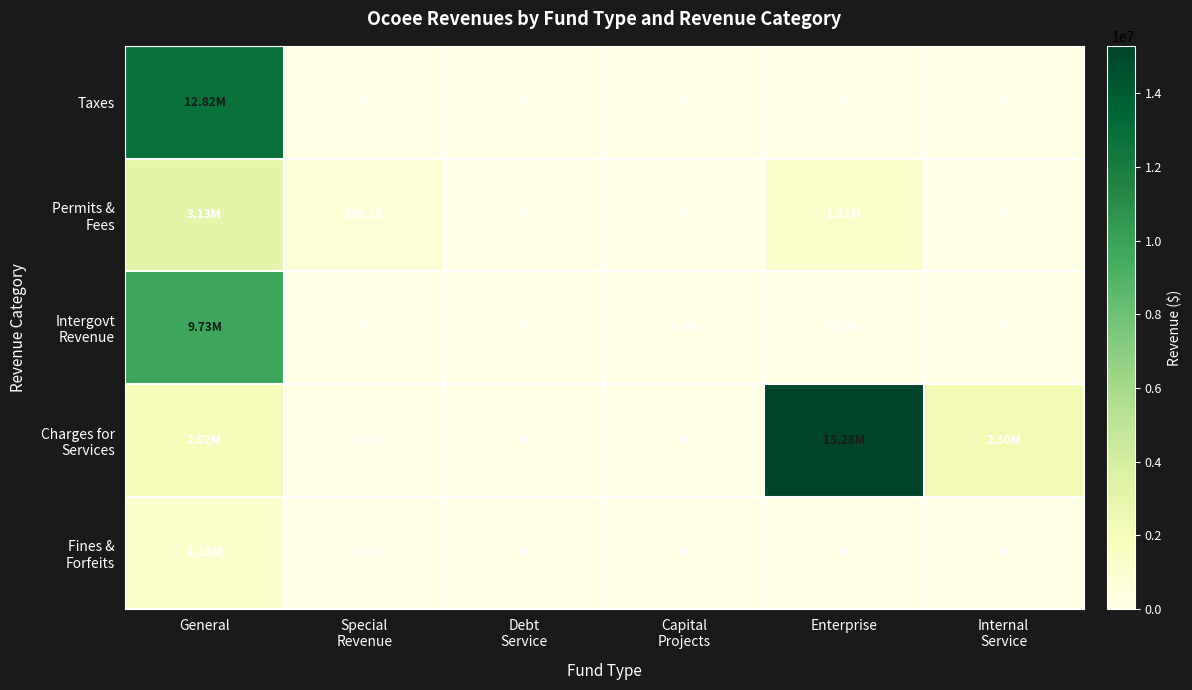

At which category is the sum across all series the highest?

General